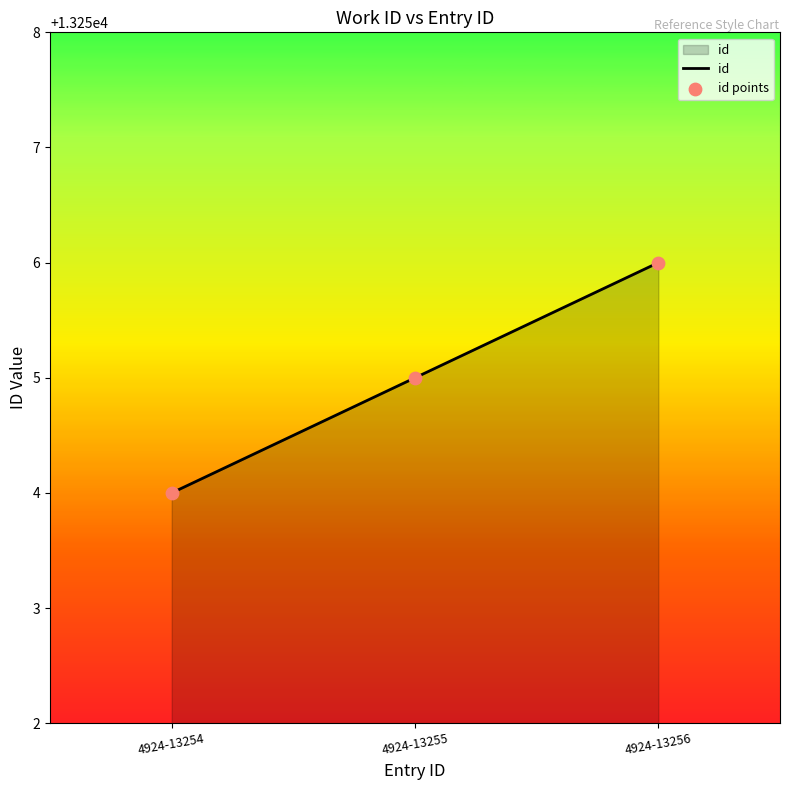

What is the sum of all values?

39765